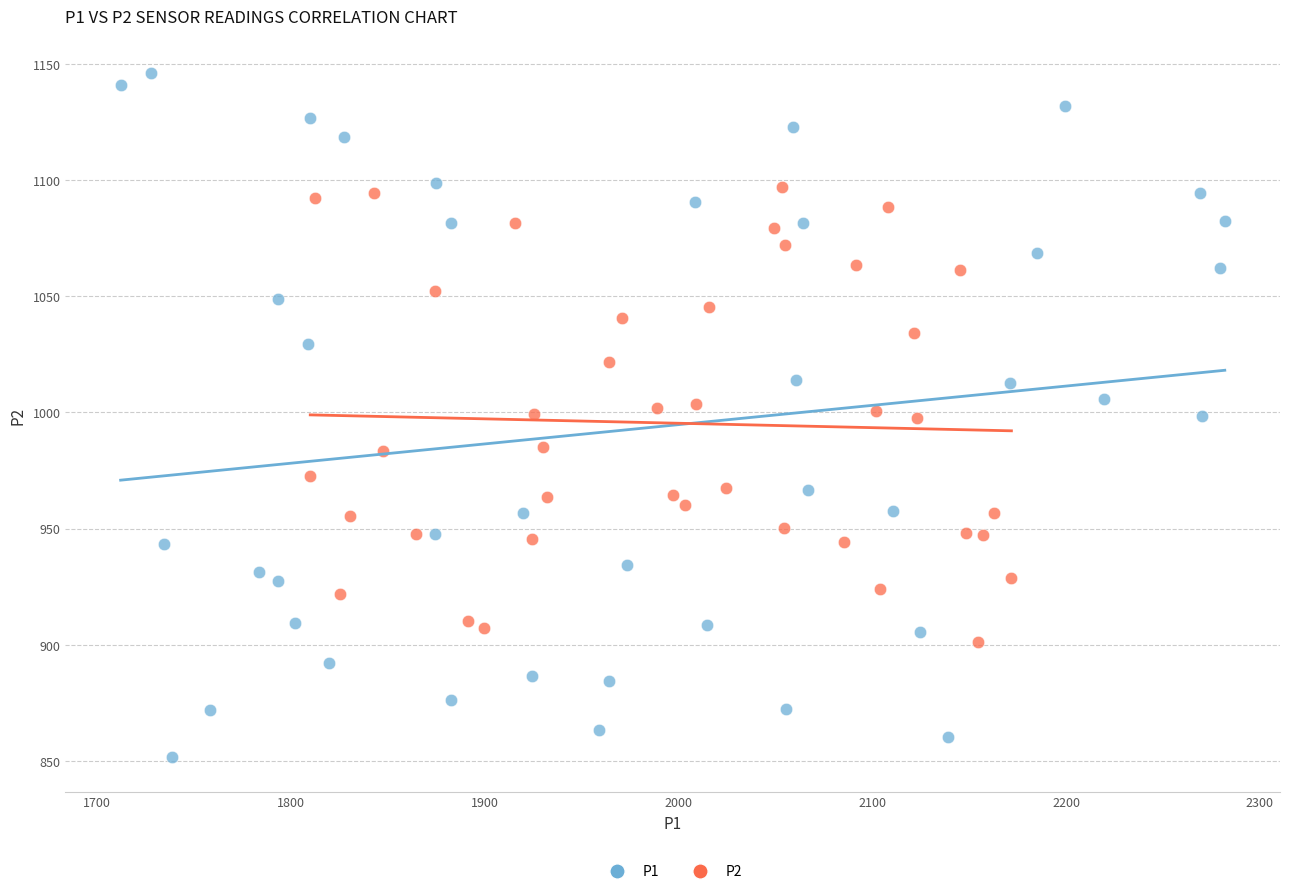

What are all the series names shown in the legend?

P1, P2